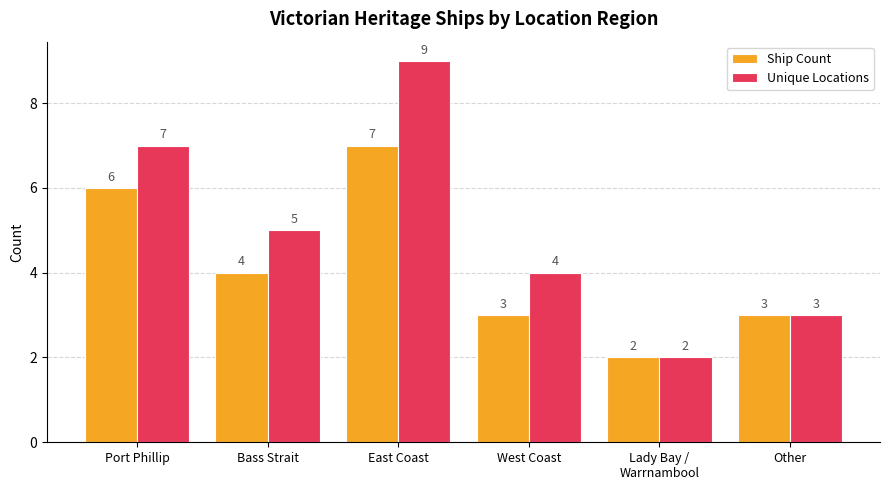

What is the total value across all series at Lady Bay /
Warrnambool?

4